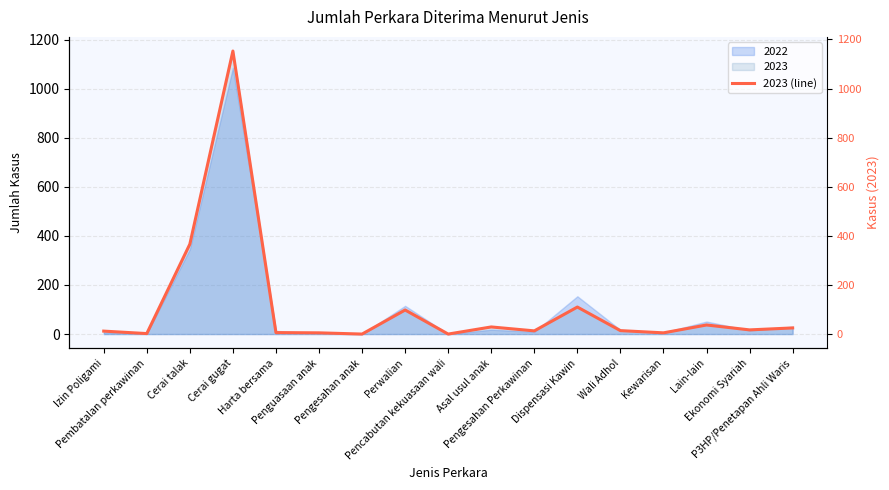

What is the maximum value shown in the chart?

1153